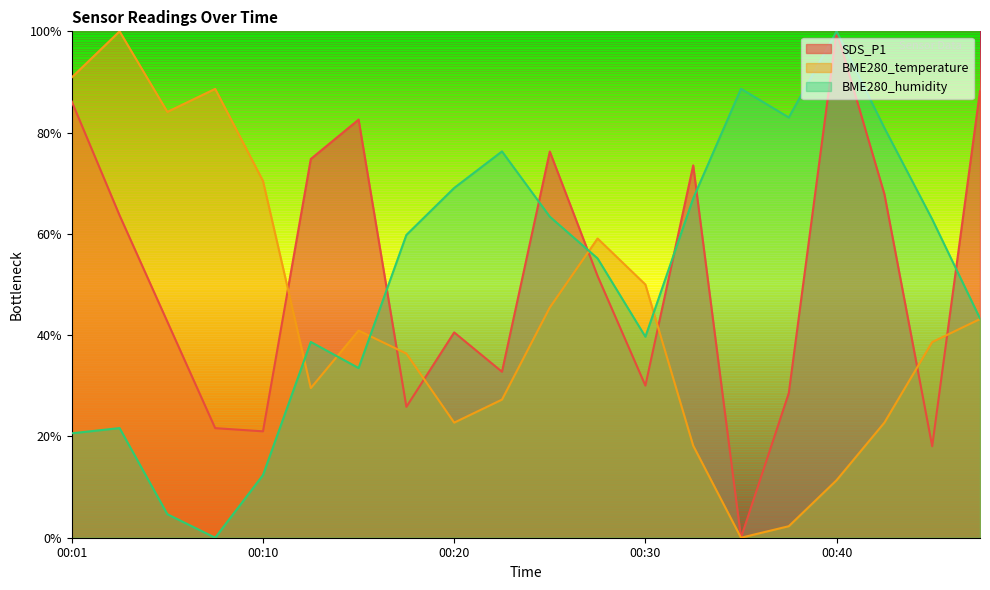

Which has a higher value, 00:10 or 00:45?

00:10